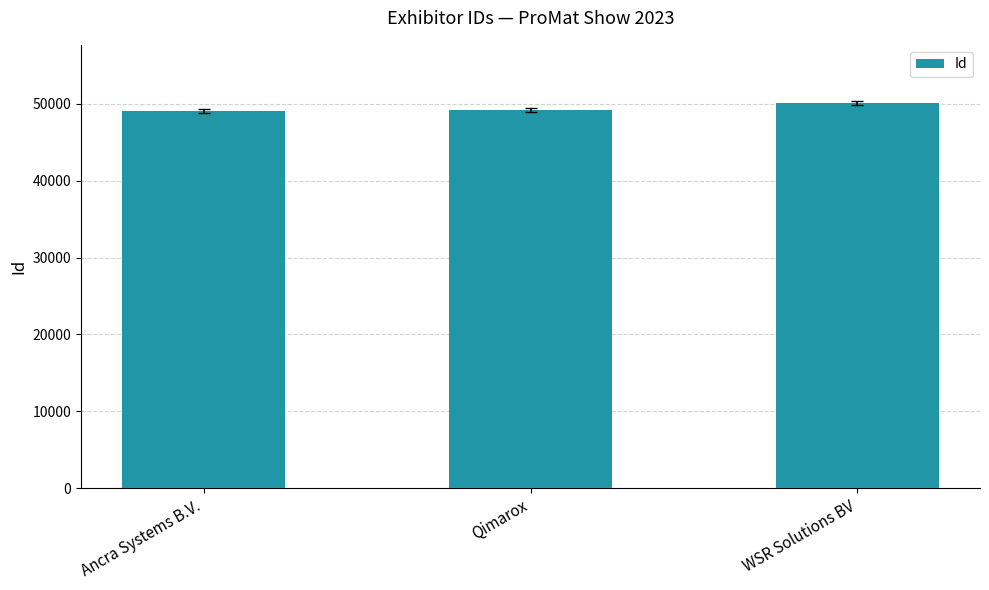

What is the approximate value at Ancra Systems B.V., to the nearest 10?

49090